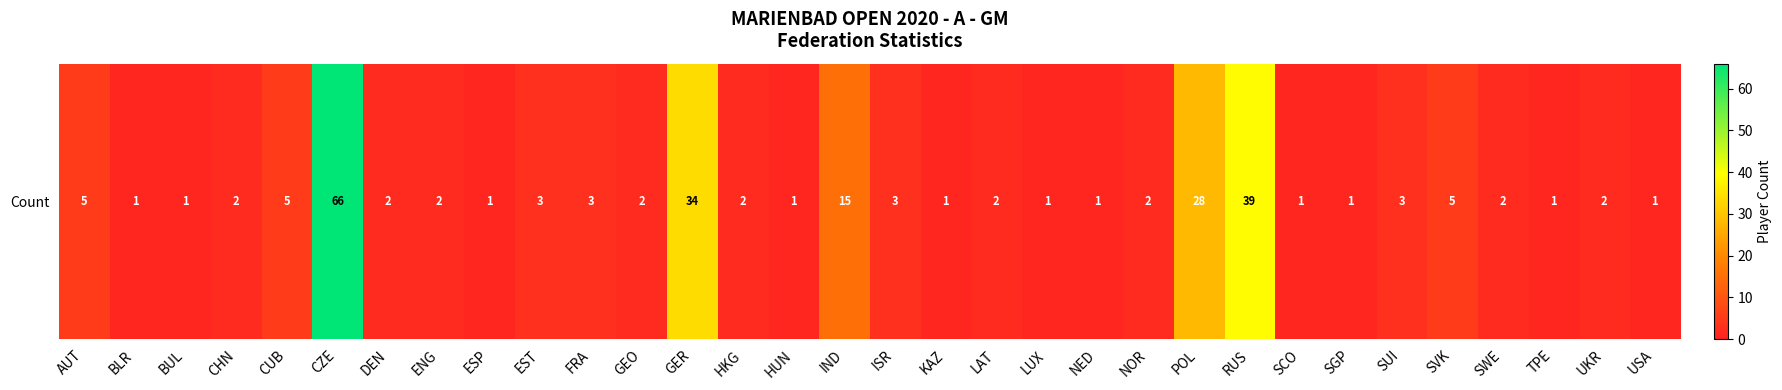

True or false: the data shows 1 at CHN.

False